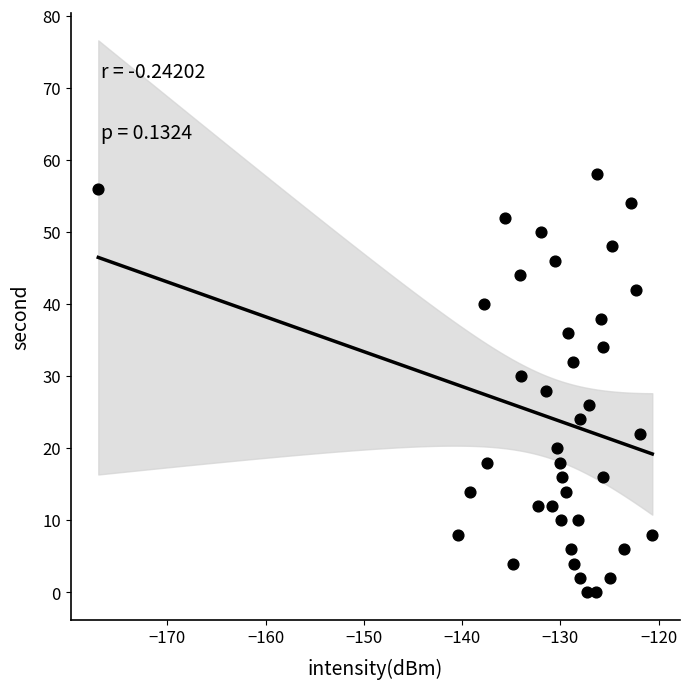

What is the range of Y values (max minus min)?

58